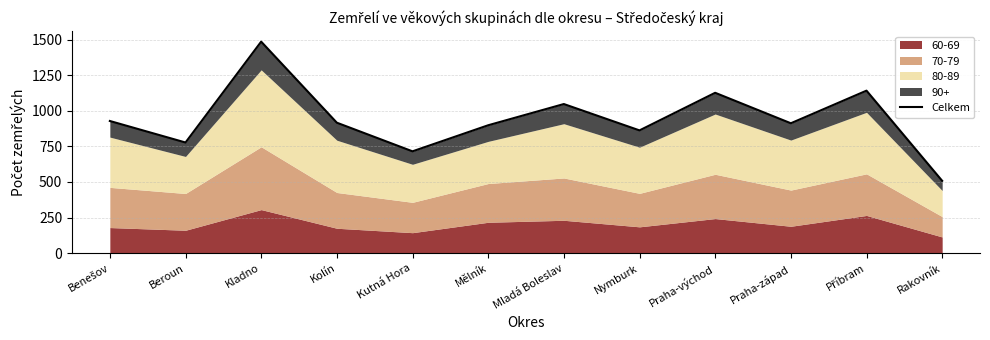

What is the ratio of the value at Kladno to the value at Nymburk?

1.7